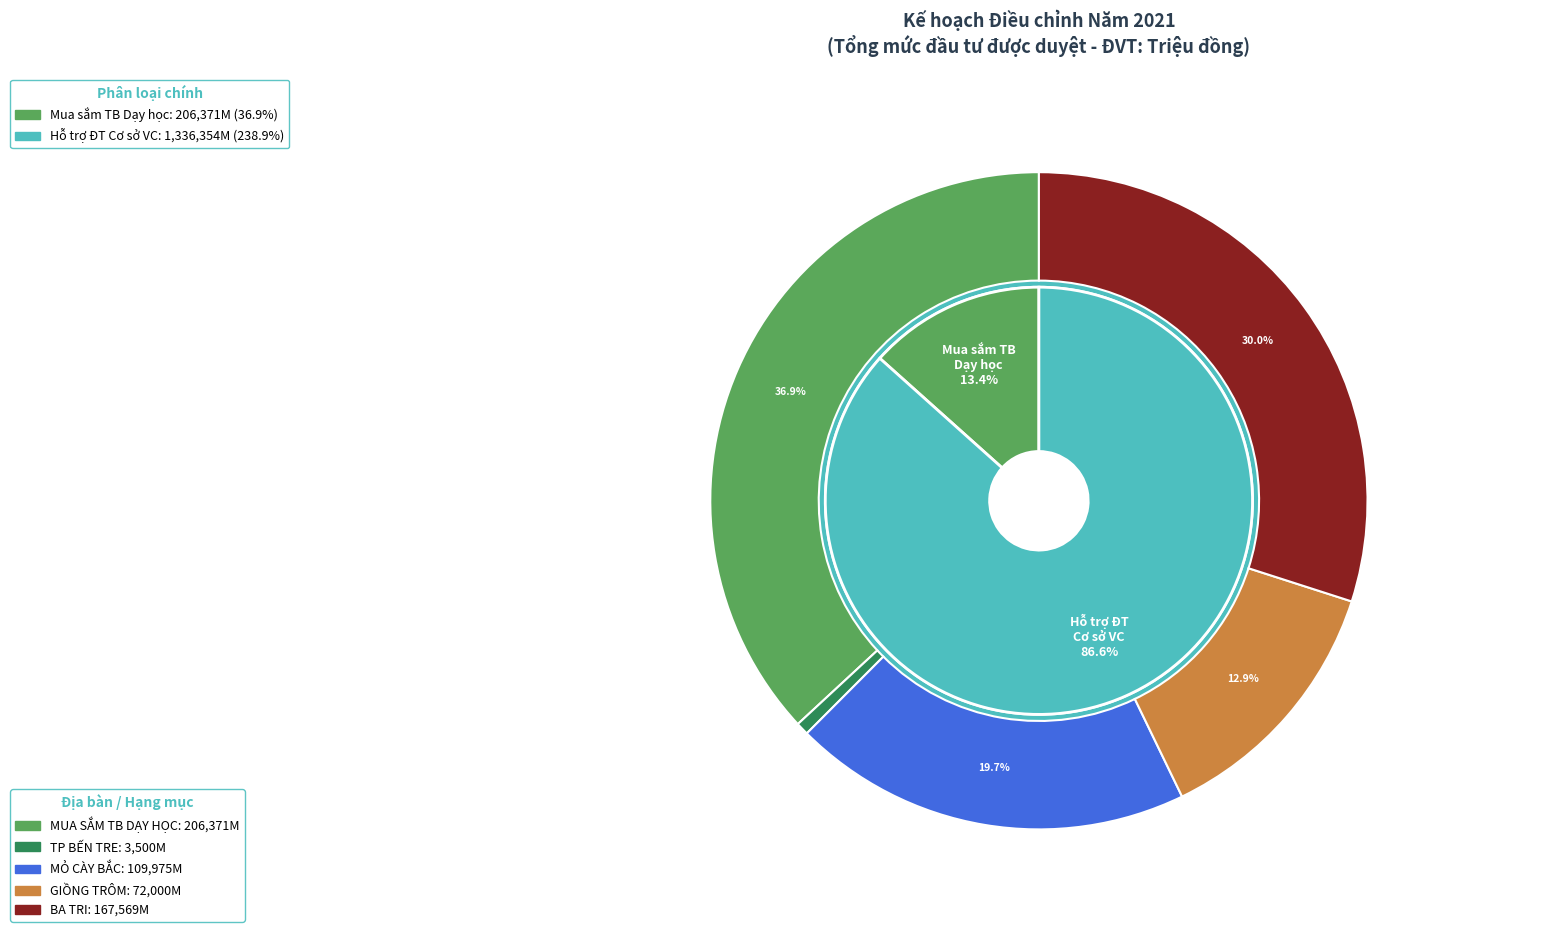

The THÀNH PHỐ BẾN TRE slice represents 0% of the pie. True or false?

True